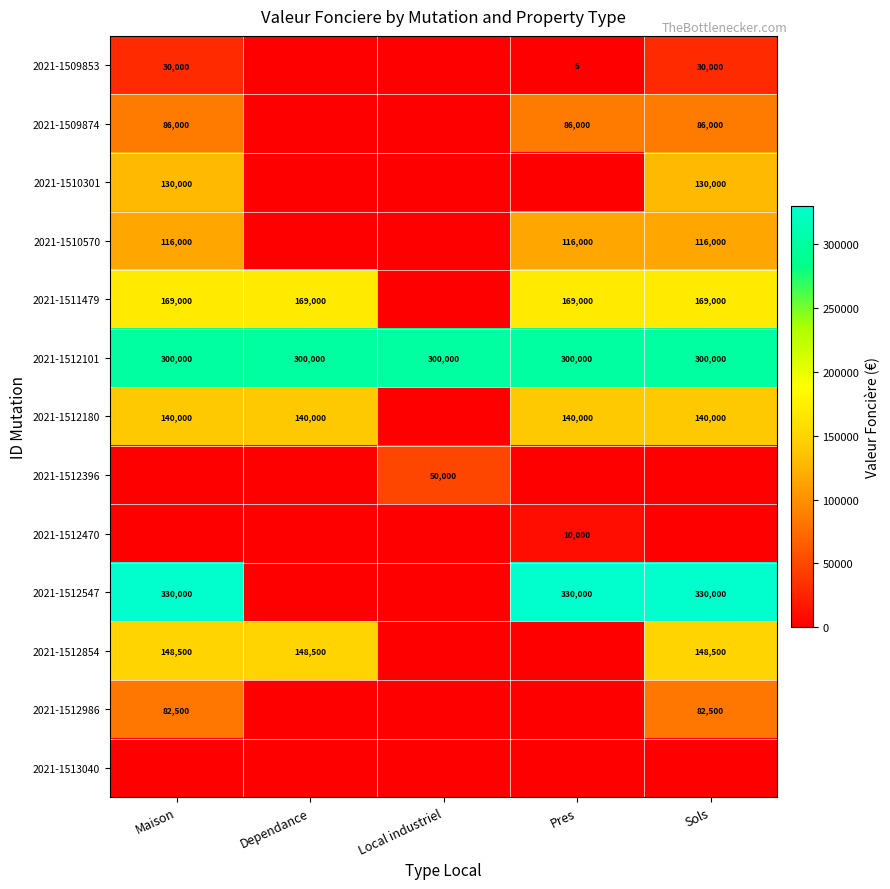

What is the sum of the 2021-1510570 values at Pres and Sols?

232000